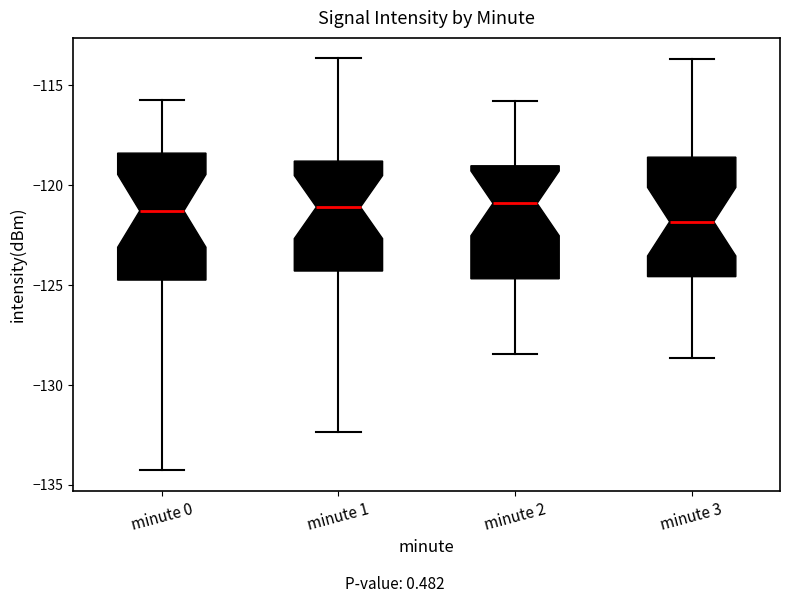

Reading left to right, read every box against the y-axis: the position of its median line, the range the box covers, and the ends of its whiskers. The values are not printed on the chart, so give them approximately, as read against the axis.

minute 0: median -121.5, box -124.5 to -118.5, whiskers -134.5 to -115.5
minute 1: median -121.0, box -124.5 to -119.0, whiskers -132.5 to -113.5
minute 2: median -121.0, box -124.5 to -119.0, whiskers -128.5 to -116.0
minute 3: median -122.0, box -124.5 to -118.5, whiskers -128.5 to -113.5